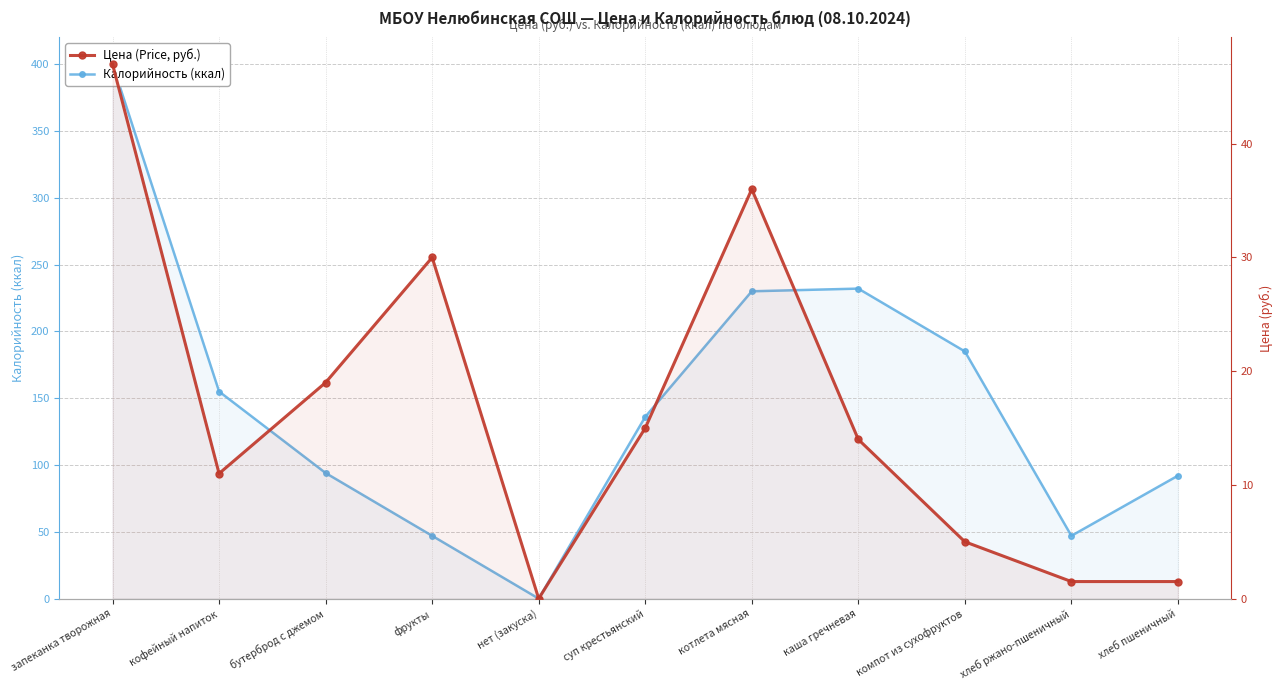

Is the value of Калорийность (ккал) at хлеб пшеничный greater than the value of Цена (Price, руб.) at каша гречневая?

Yes